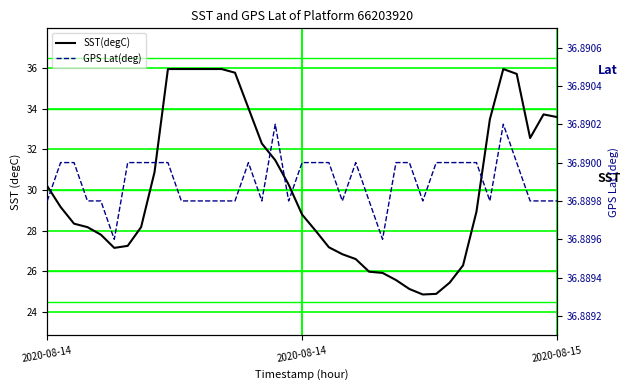

Which series has the widest spread of values?

SST(degC)